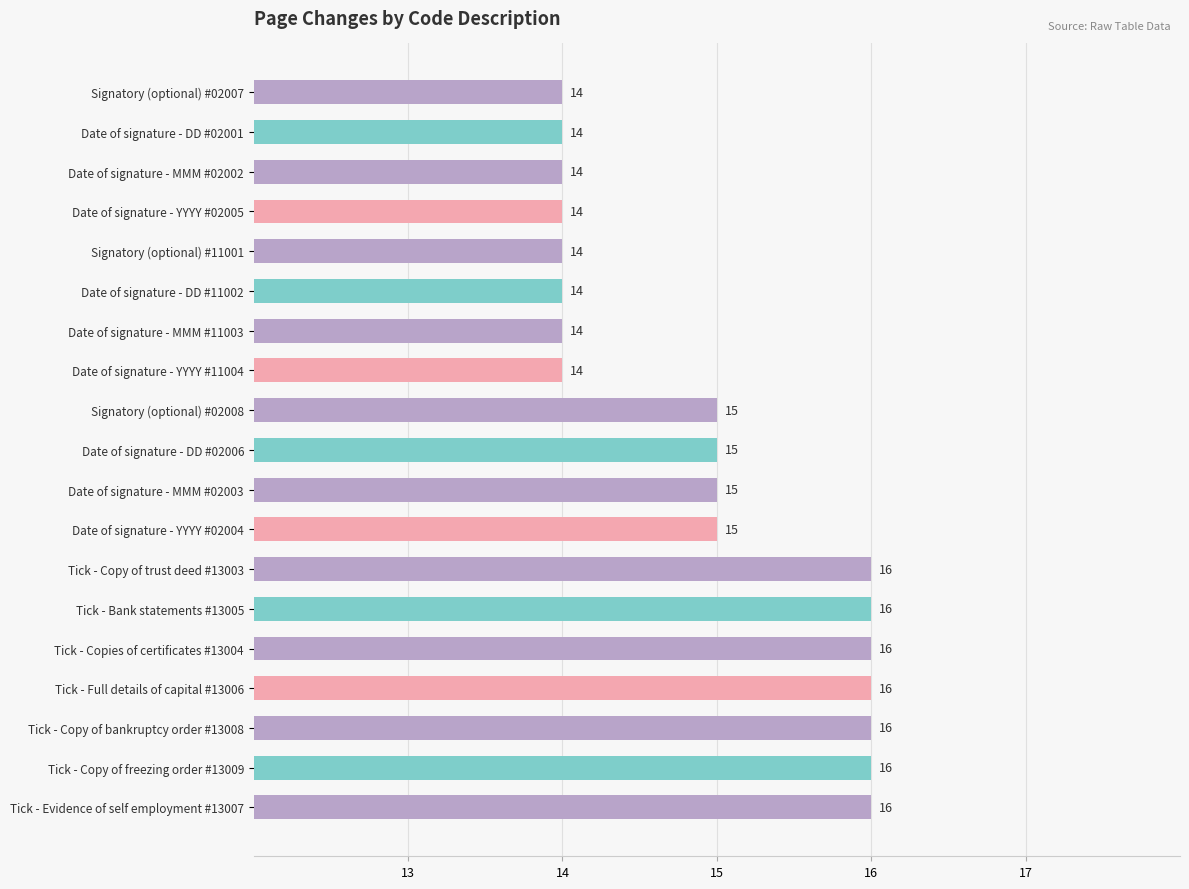

True or false: the data shows 14 at Date of signature - DD #02001.

True